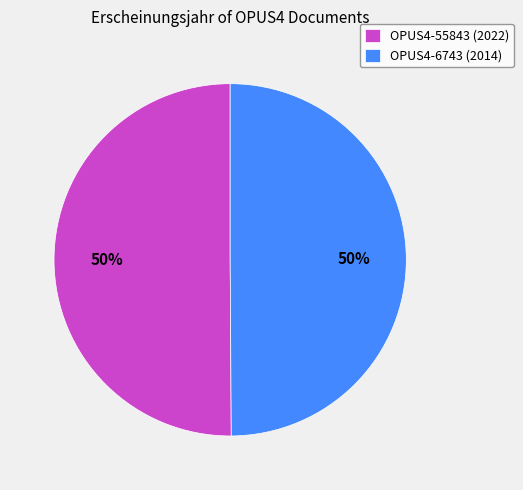

Approximately how many times larger is the value at OPUS4-6743 (2014) compared to OPUS4-55843 (2022)?

1.0